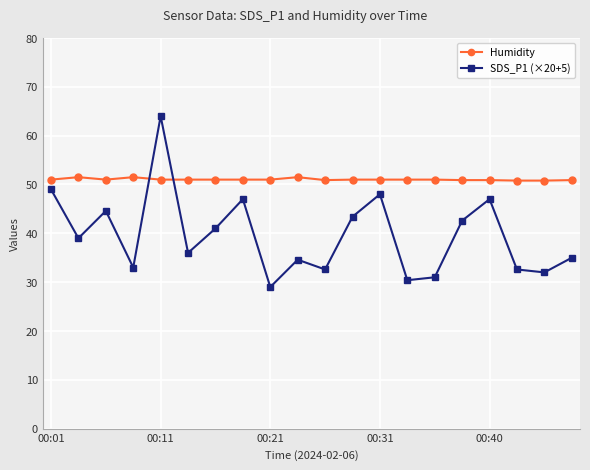

Which series ends up on top after the final intersection of Humidity and SDS_P1 (×20+5)?

Humidity